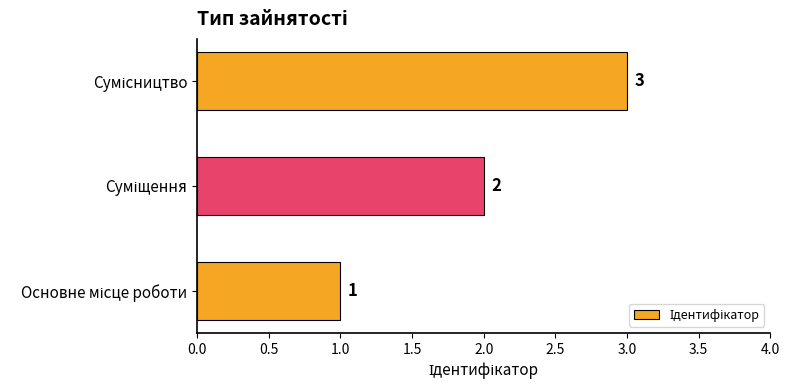

Count the values in the range 1 to 3.

3